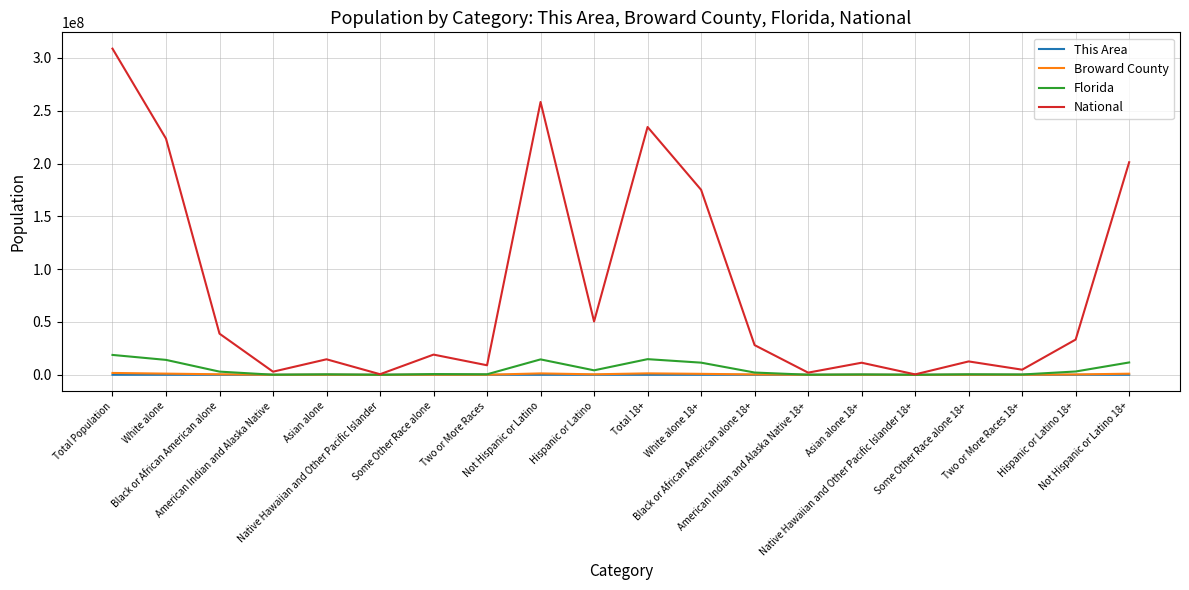

How many values in the This Area series are below 1135?

10